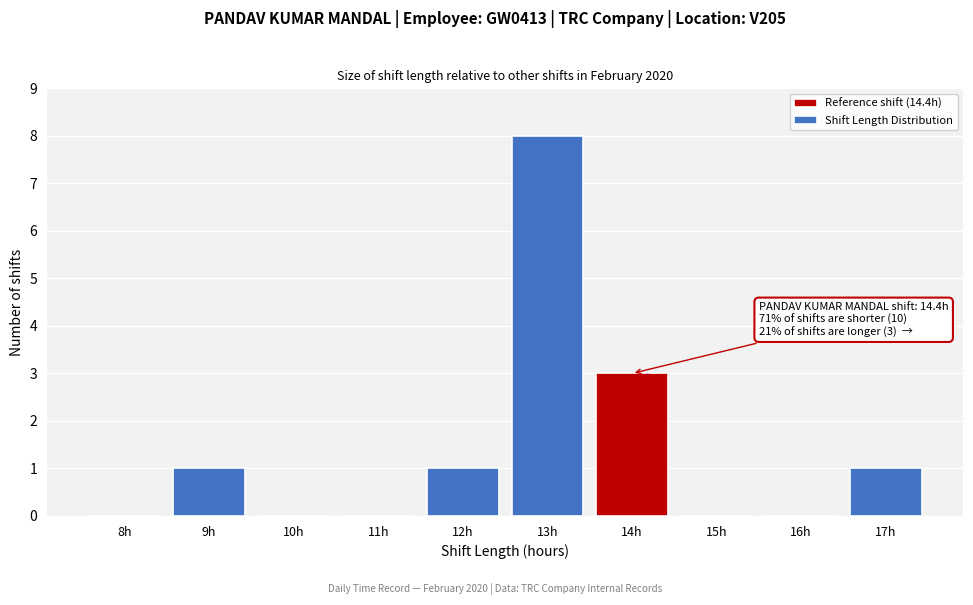

Reading left to right, list all the values displayed in this chart.

8h=0	9h=1	10h=0	11h=0	12h=1	13h=8	14h=3	15h=0	16h=0	17h=1